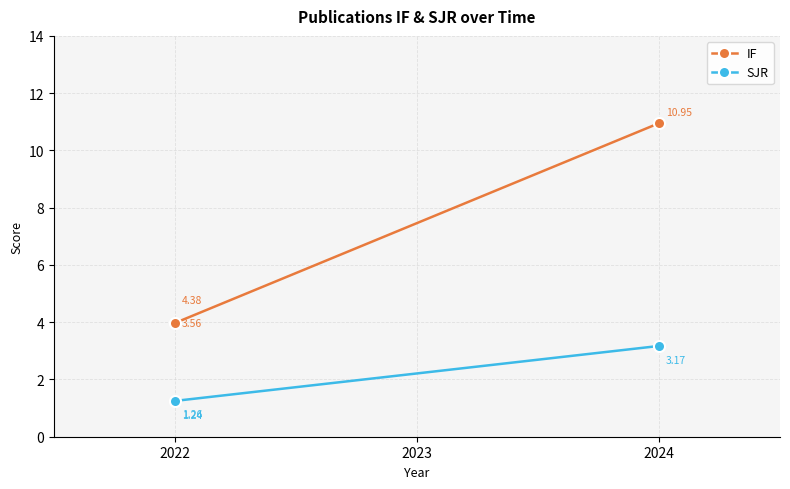

How many lines are shown in the chart?

2